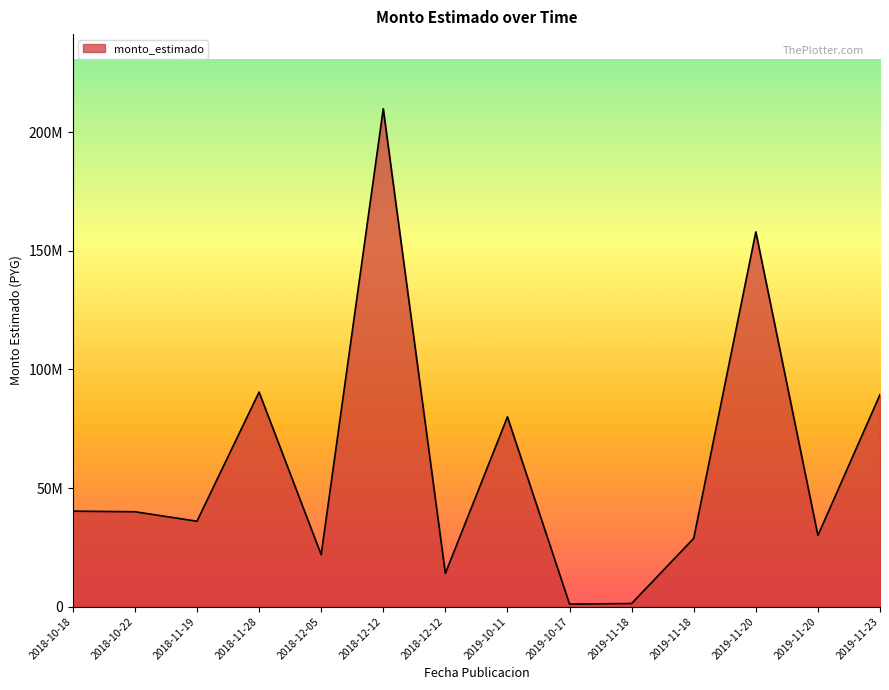

What is the difference between the maximum and minimum values?

208772000